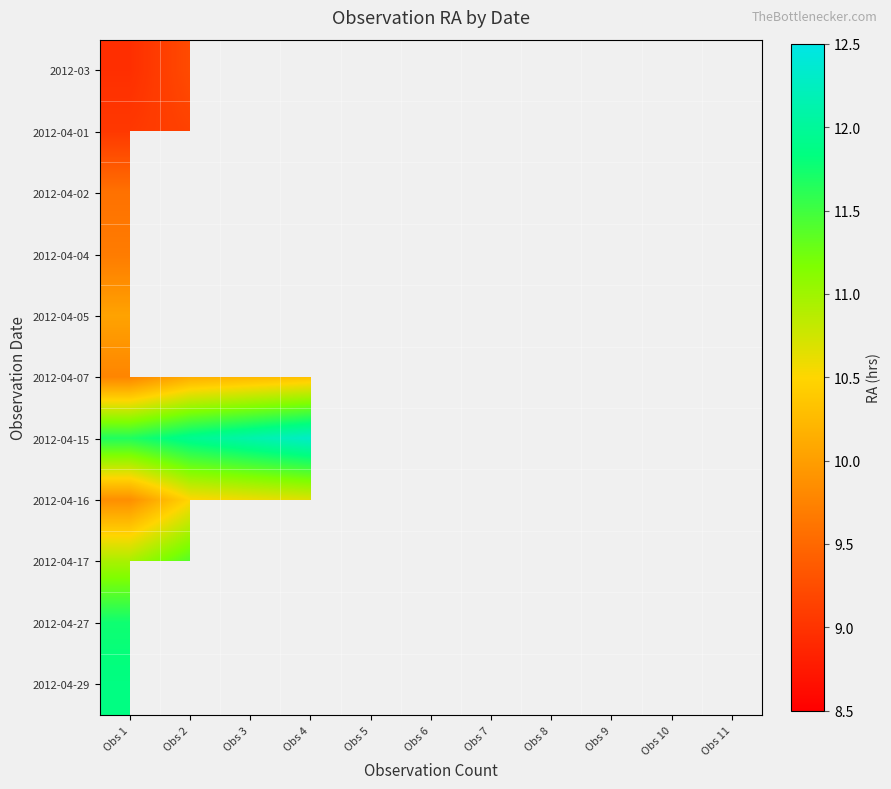

Which series has the largest total across all categories?

2012-04-16